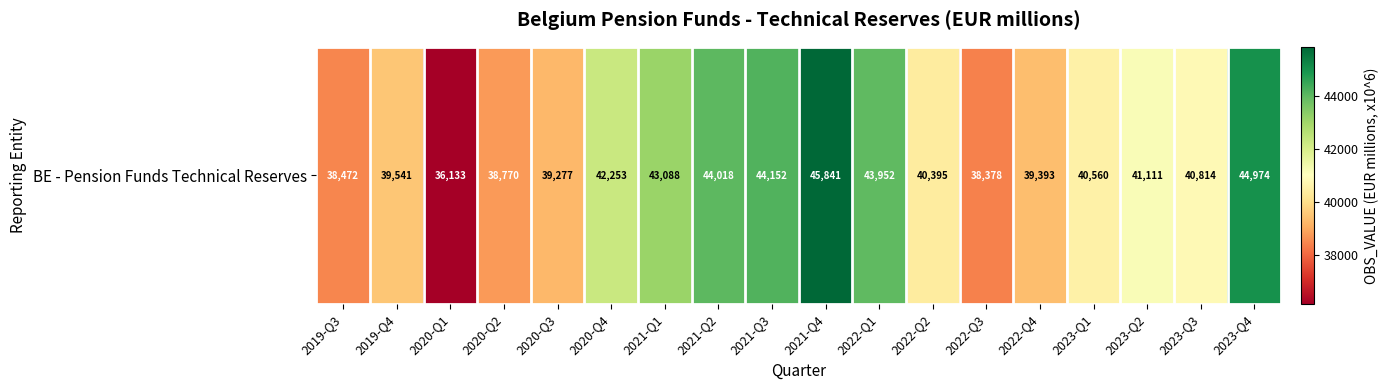

The value at 2022-Q3 is 61641. True or false?

False